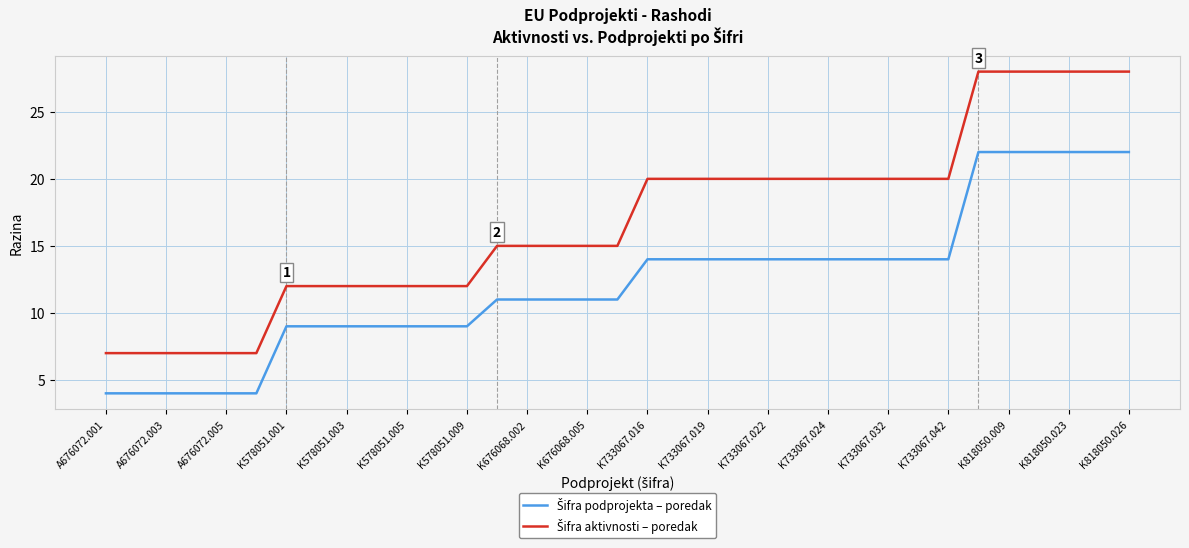

Is this an area chart (filled region under the line)?

No